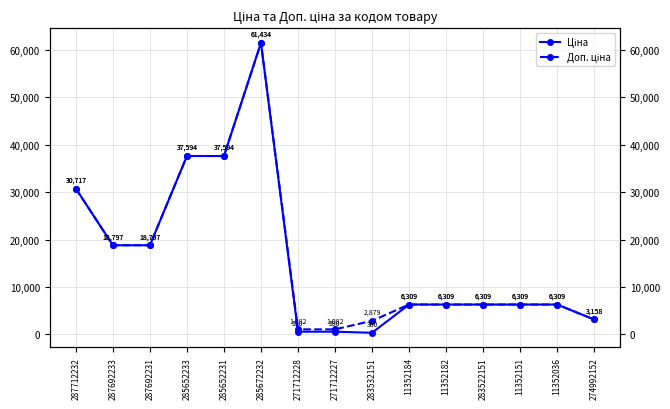

True or false: Доп. ціна and Ціна cross at least once.

False